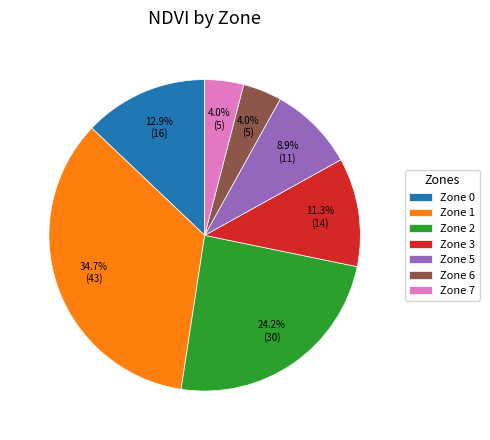

Is there any slice that represents more than half of the pie?

No